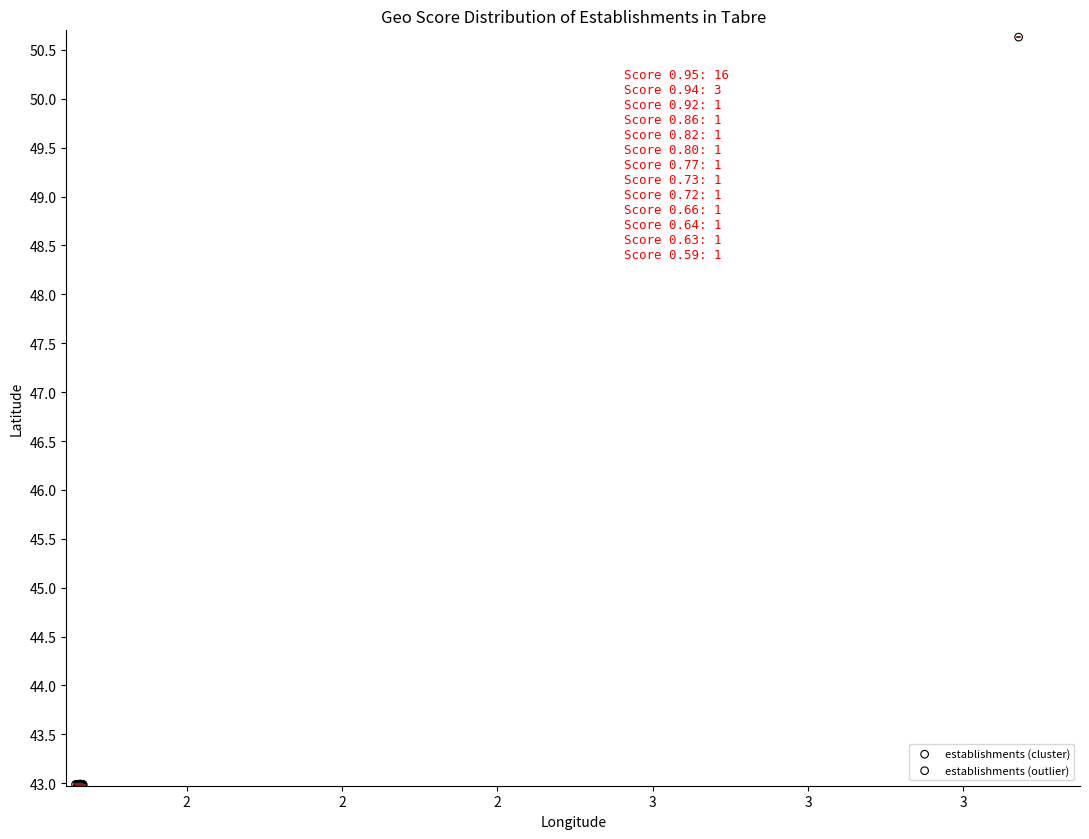

What are all the series names shown in the legend?

establishments (cluster), establishments (outlier)